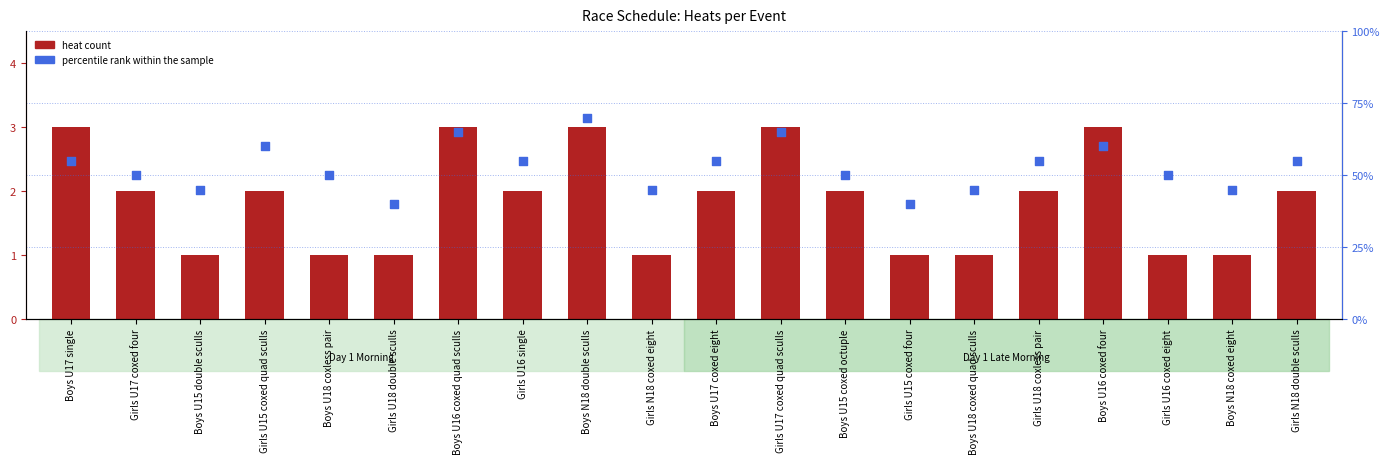

Is the value of percentile rank within the sample at Boys U18 coxed quad sculls greater than the value of heat count at Girls U16 single?

Yes